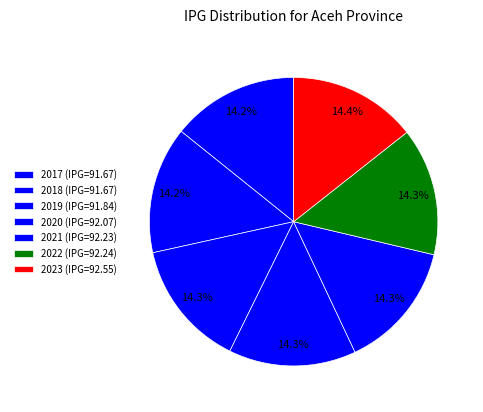

The 2020 slice represents 14% of the pie. True or false?

True